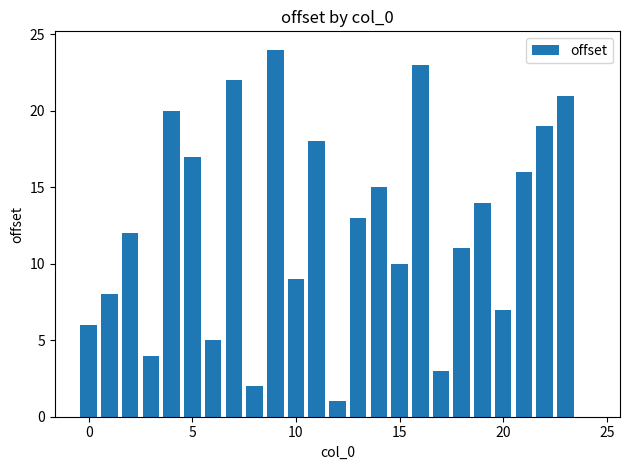

What is the sum of all values?

300